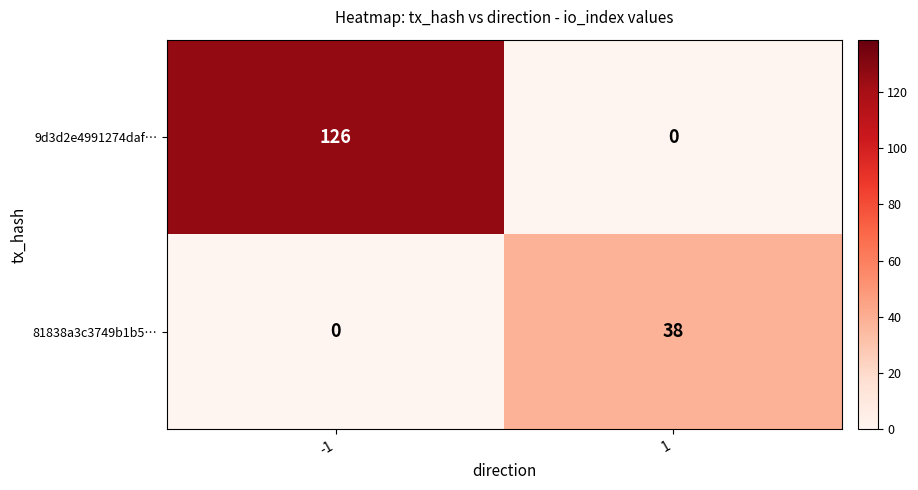

How many distinct data groups are displayed?

2